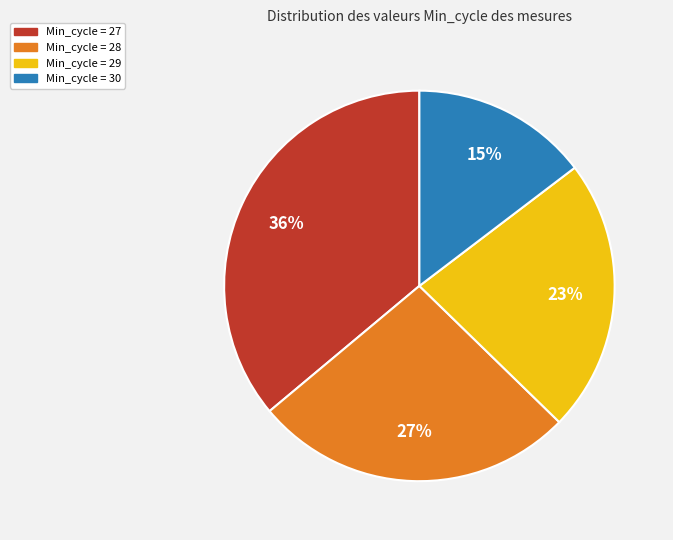

Is there any slice that represents more than half of the pie?

No